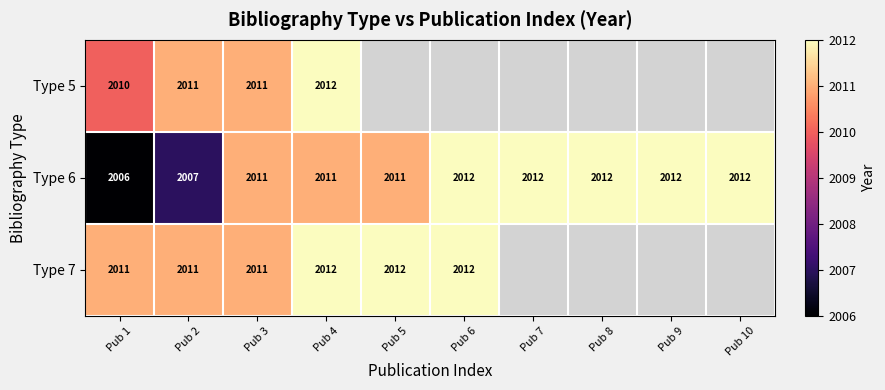

How many data points in Type 6 are less than 2012?

5